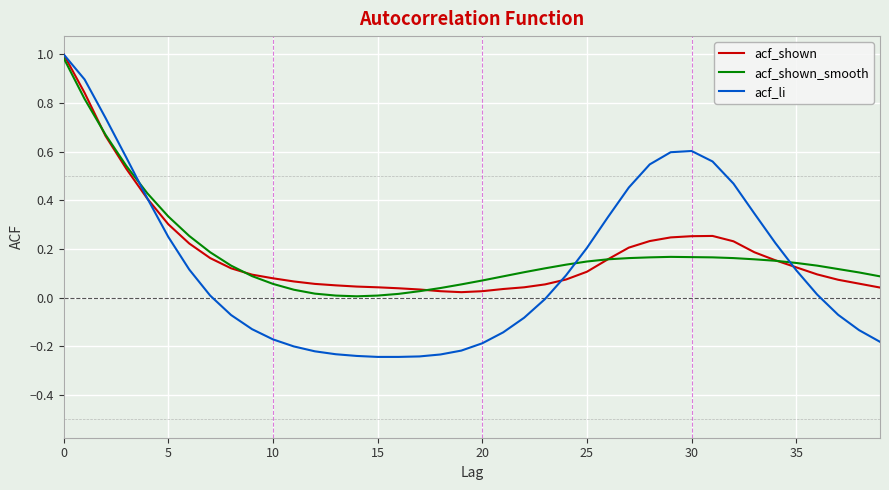

After their last crossing, which series has the higher values: acf_shown or acf_li?

acf_shown